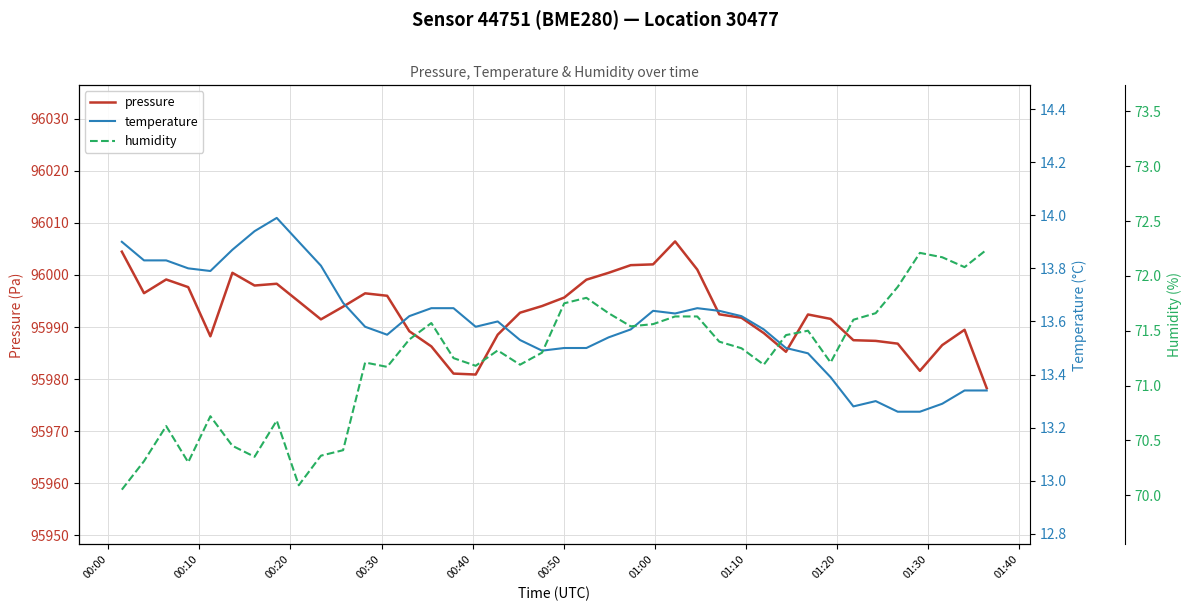

What is the total value across all series at 00:10?

96080.6